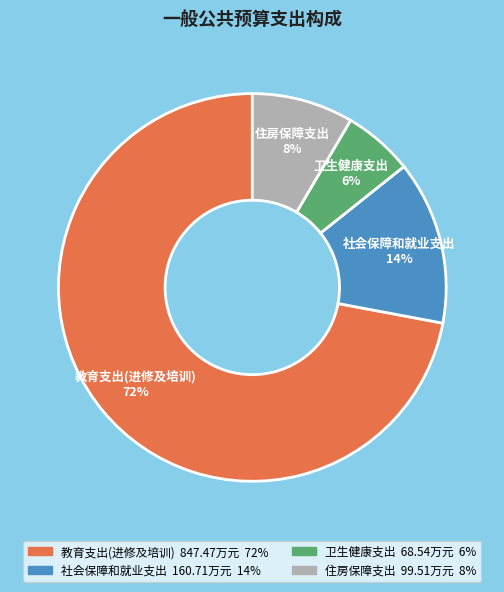

Rank the categories by value from lowest to highest.

卫生健康支出, 住房保障支出, 社会保障和就业支出, 教育支出(进修及培训)